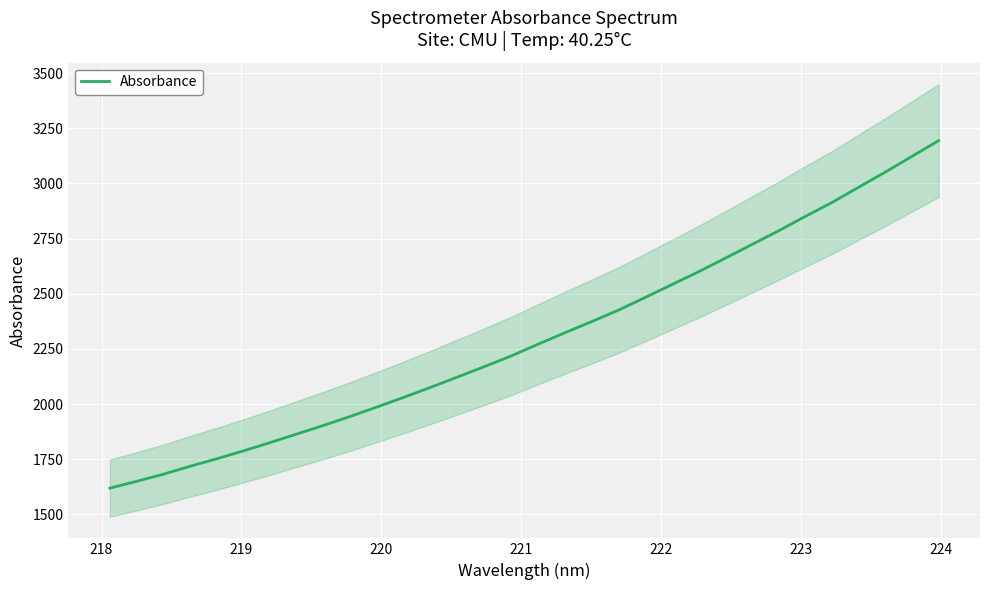

What is the minimum value for Absorbance?

1619.1